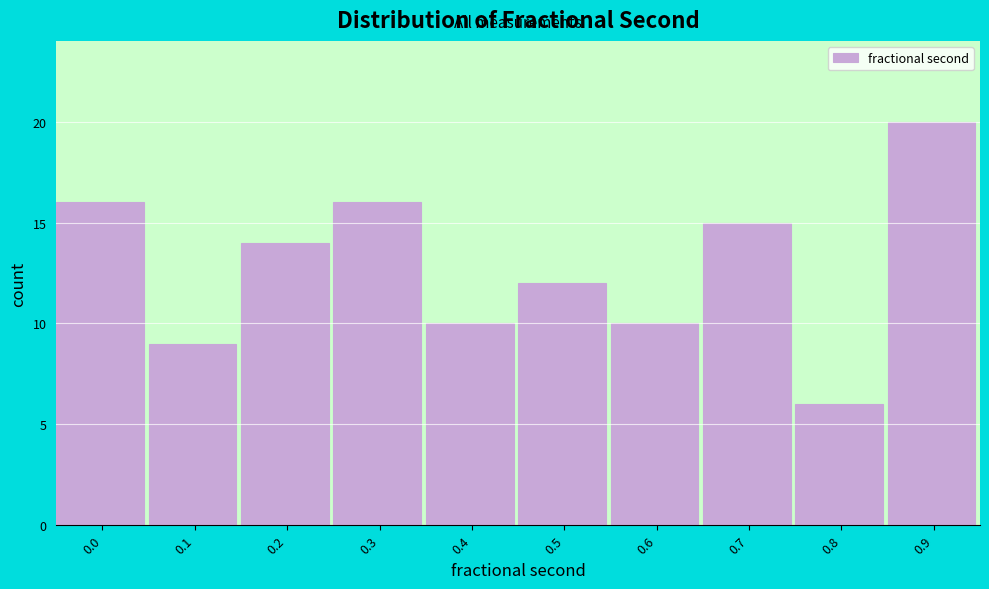

Reading left to right, what are all the values shown in this chart?

16	9	14	16	10	12	10	15	6	20